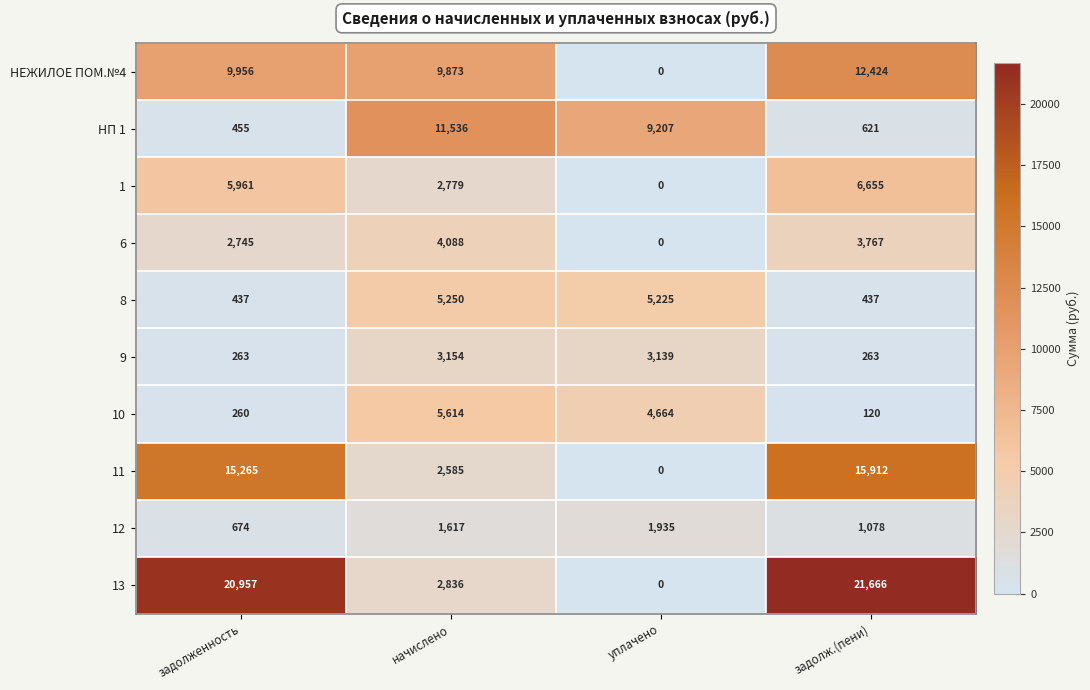

Is it true that 8 equals 6857 at уплачено?

False